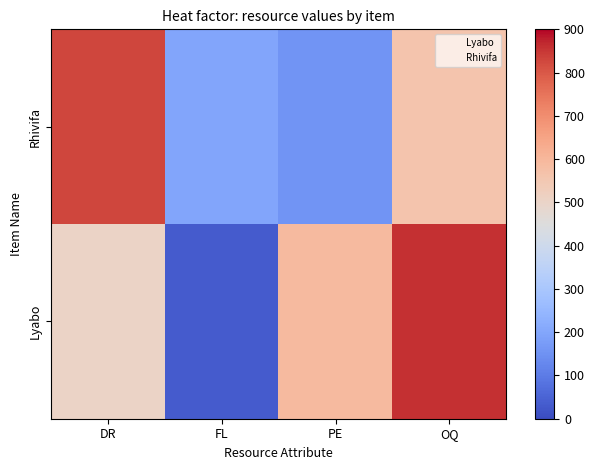

What is the difference between the highest and lowest values at FL?

200